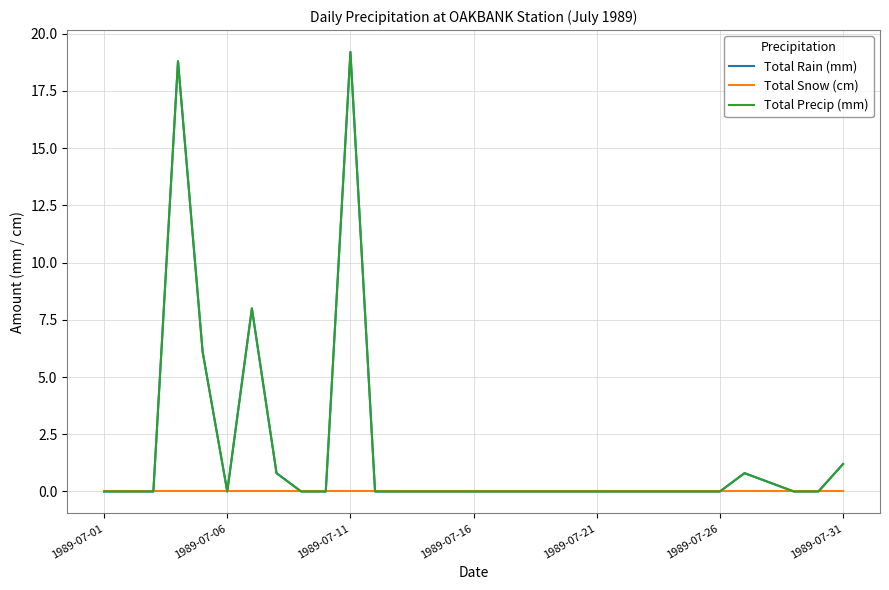

Reading right to left, what are all the values shown in this chart?

Total Rain (mm): 1.2	0.0	0.0	0.4	0.8	0.0	0.0	0.0	0.0	0.0	0.0	0.0	0.0	0.0	0.0	0.0	0.0	0.0	0.0	0.0	19.2	0.0	0.0	0.8	8.0	0.0	6.1	18.8	0.0	0.0	0.0
Total Snow (cm): 0.0	0.0	0.0	0.0	0.0	0.0	0.0	0.0	0.0	0.0	0.0	0.0	0.0	0.0	0.0	0.0	0.0	0.0	0.0	0.0	0.0	0.0	0.0	0.0	0.0	0.0	0.0	0.0	0.0	0.0	0.0
Total Precip (mm): 1.2	0.0	0.0	0.4	0.8	0.0	0.0	0.0	0.0	0.0	0.0	0.0	0.0	0.0	0.0	0.0	0.0	0.0	0.0	0.0	19.2	0.0	0.0	0.8	8.0	0.0	6.1	18.8	0.0	0.0	0.0